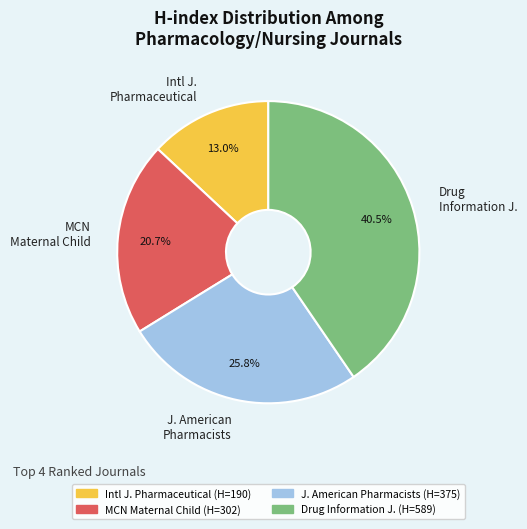

What is the smallest slice in the pie chart?

Intl J. Pharmaceutical